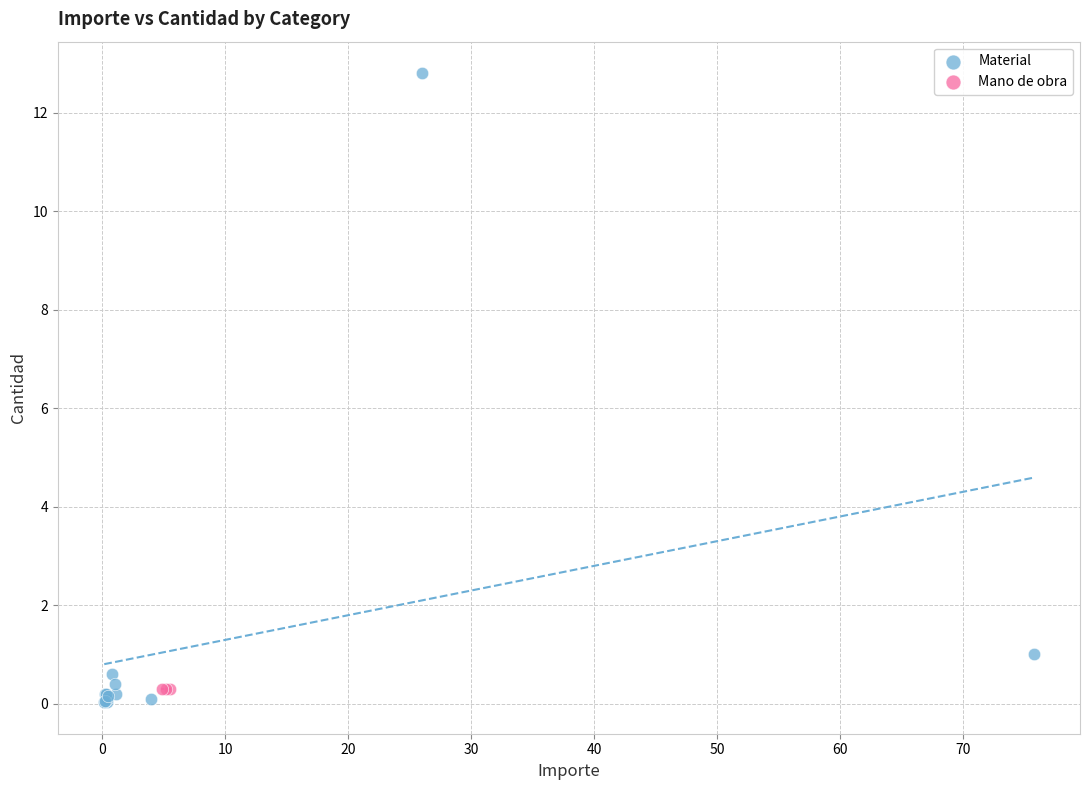

Which series contains the highest Y value?

Material